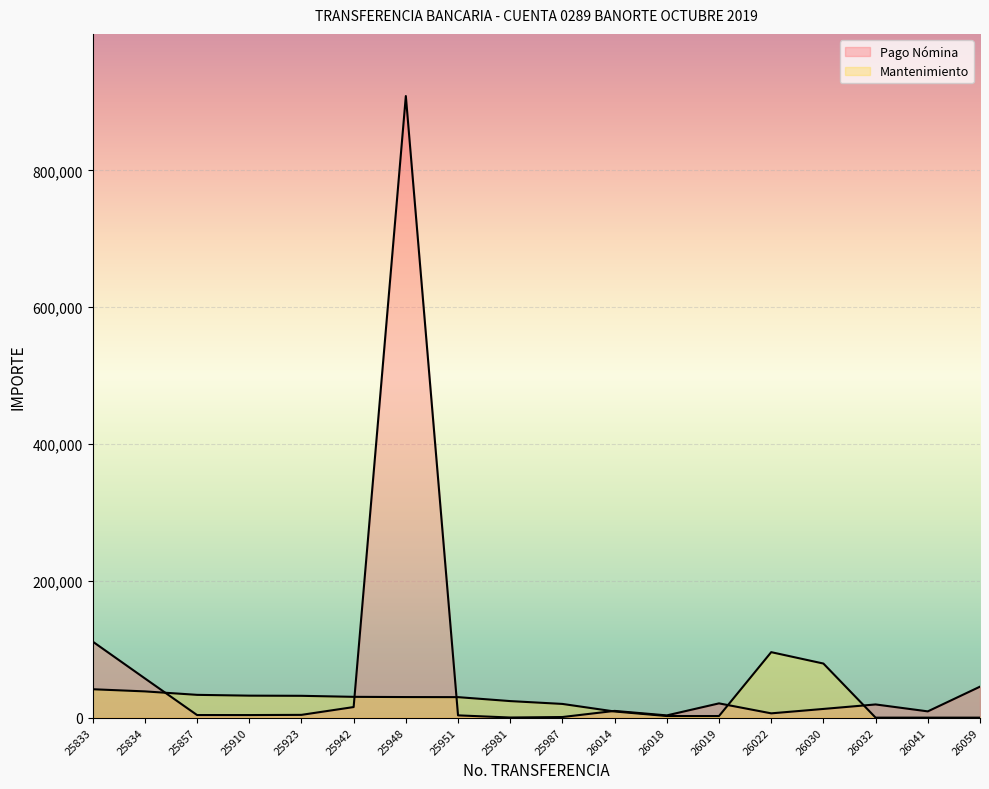

Reading left to right, transcribe all the data shown in this chart.

Pago Nómina: 25833=111243.6	25834=57406.4	25857=3800.7	25910=3770.0	25923=4060.0	25942=15478.3	25948=908802.0	25951=3340.8	25981=174.0	25987=904.8	26014=9860.0	26018=3281.4	26019=20865.0	26022=6277.9	26030=12729.0	26032=19295.0	26041=9167.4	26059=45298.2
Mantenimiento: 25833=41523.7	25834=38384.4	25857=33326.8	25910=32155.2	25923=31917.4	25942=30415.2	25948=30084.6	25951=29974.4	25981=24191.8	25987=20044.8	26014=8990.0	26018=2353.0	26019=2353.0	26022=95738.9	26030=79087.7	26032=0.0	26041=0.0	26059=0.0